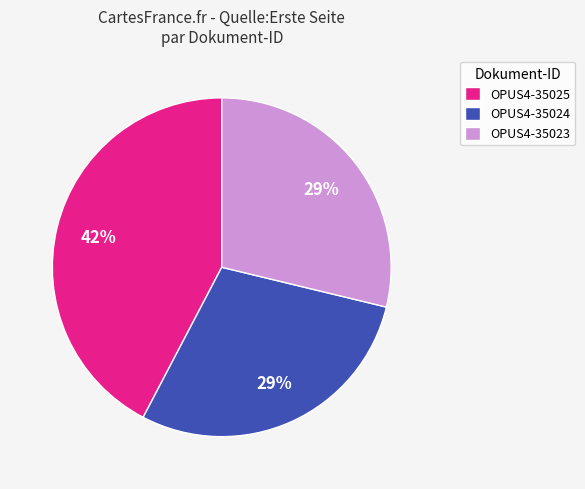

To the nearest percent, what portion does OPUS4-35024 represent?

29%